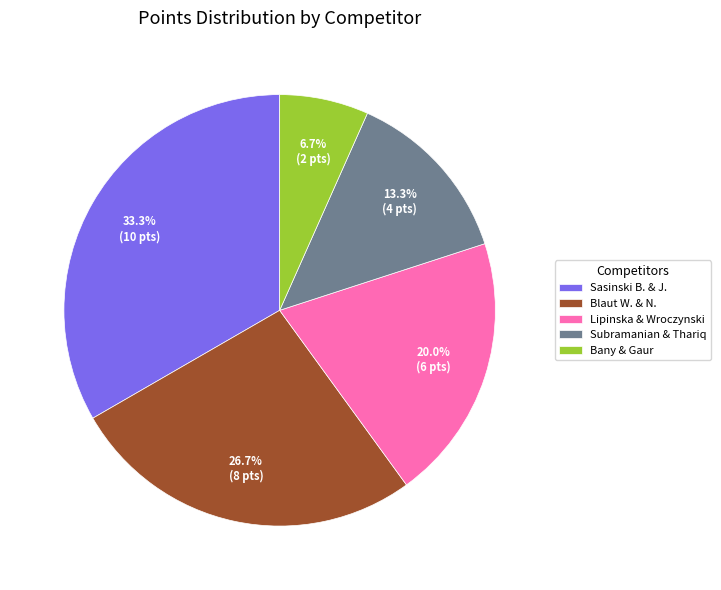

Between Bany & Gaur and Blaut W. & N., which is larger?

Blaut W. & N.